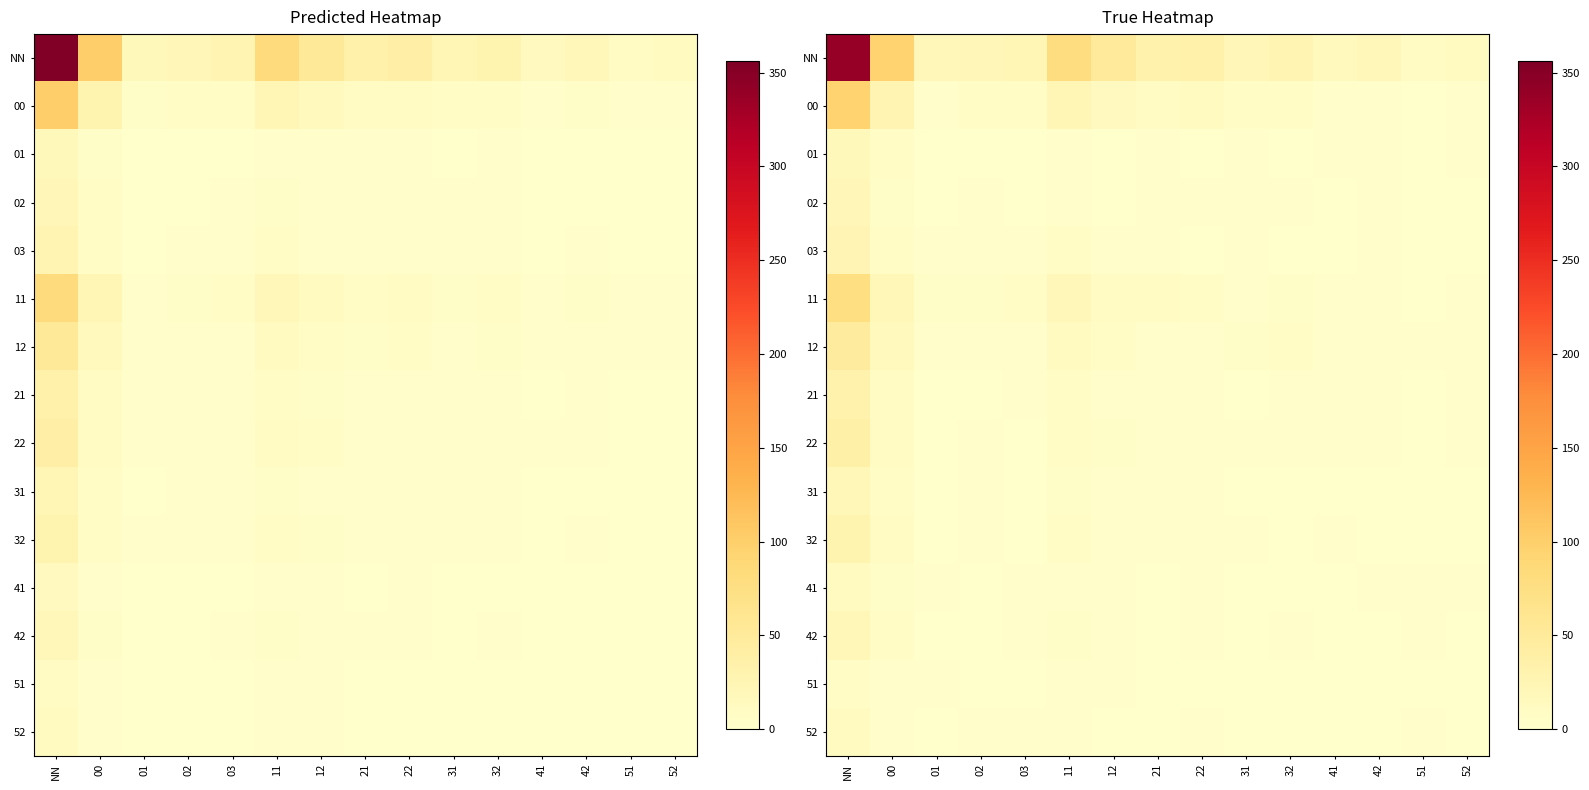

True or false: 12 has a value of 10.3 at 12.

False